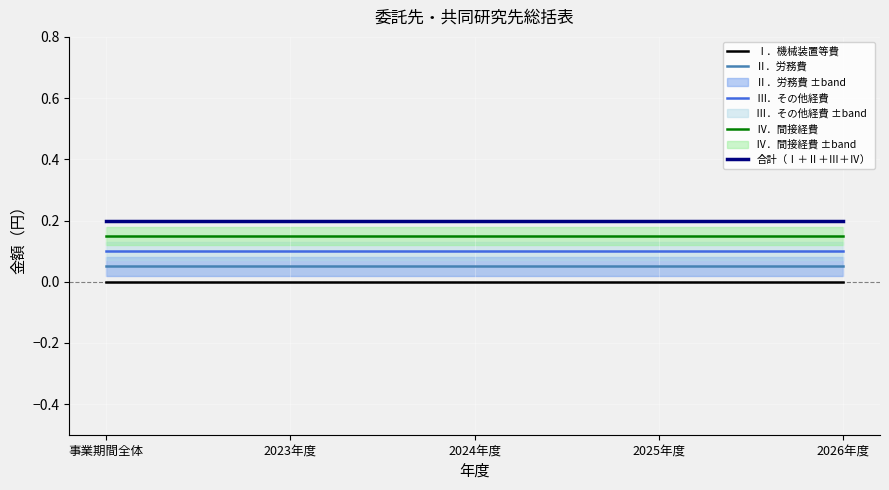

Which label corresponds to the smallest value in the chart?

事業期間全体